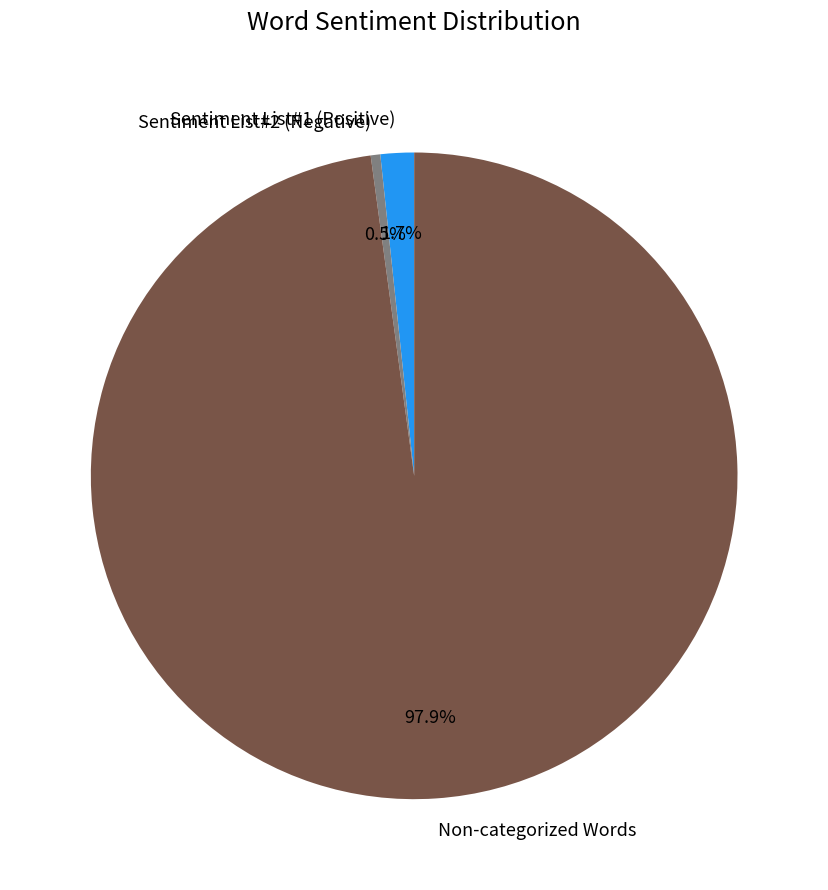

Count the number of slices in the pie.

3